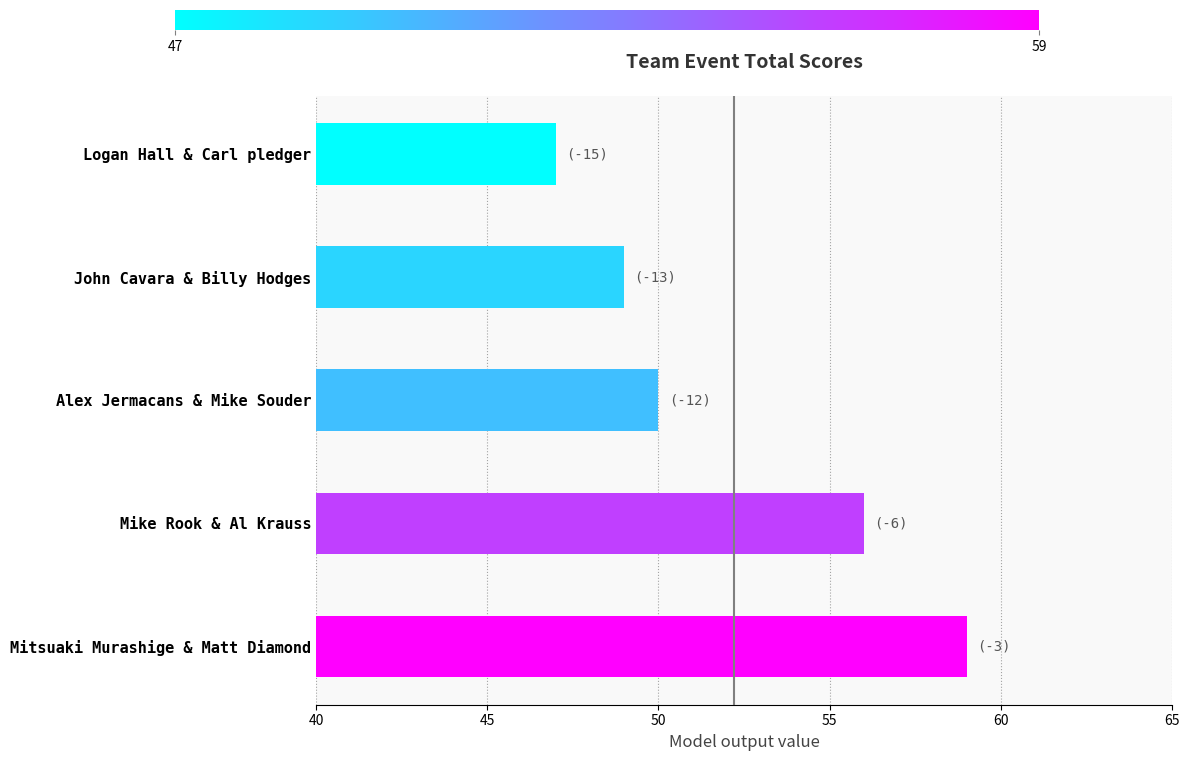

What value does the data have at John Cavara & Billy Hodges, to the nearest 5?

50